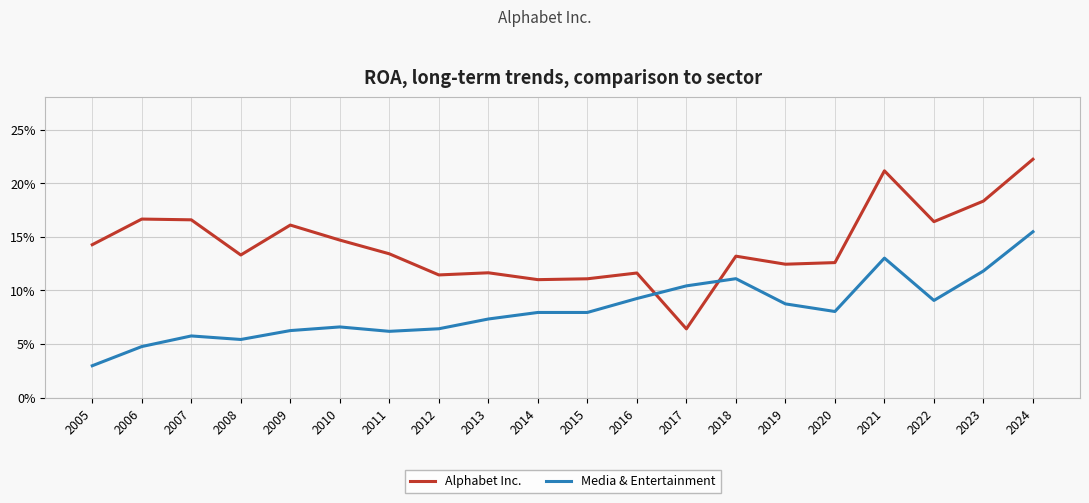

At which category does Media & Entertainment reach its first local valley?

2008